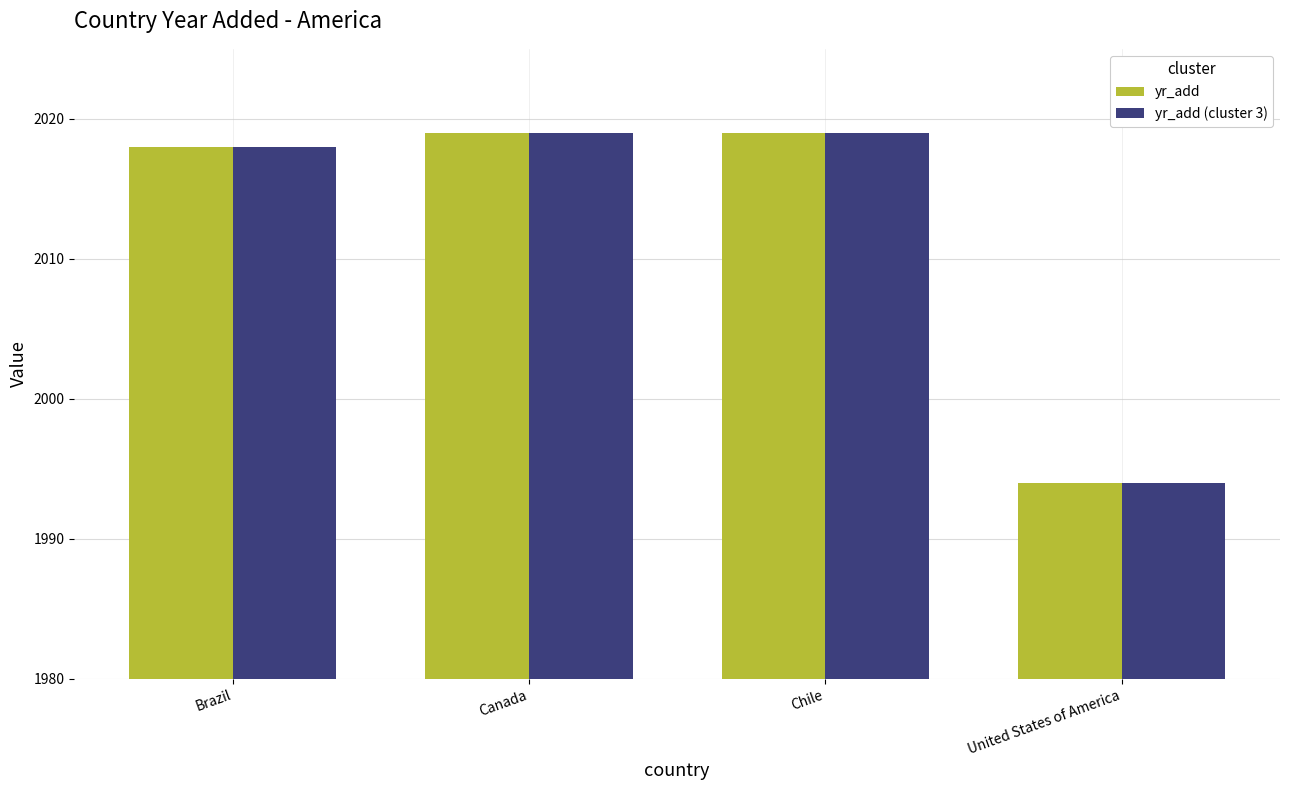

How many bars are there in total?

8